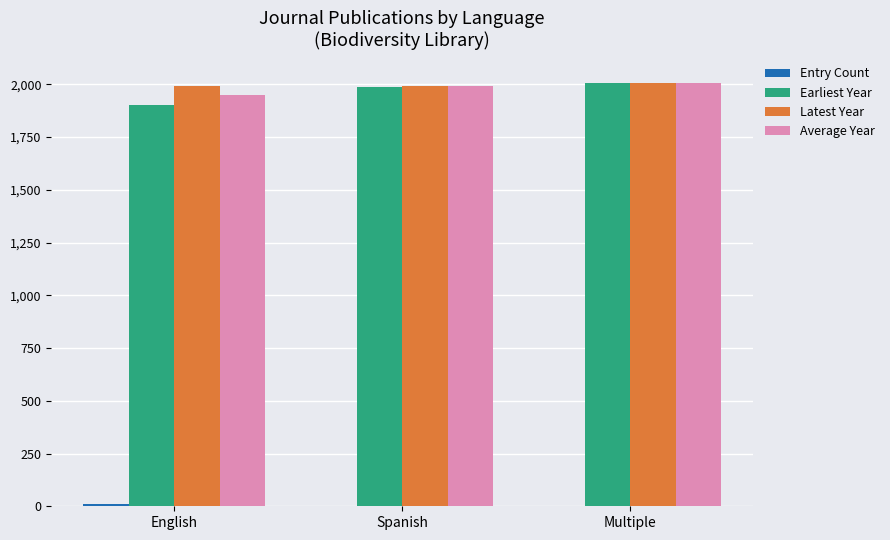

What is the sum of all Earliest Year values?

5892